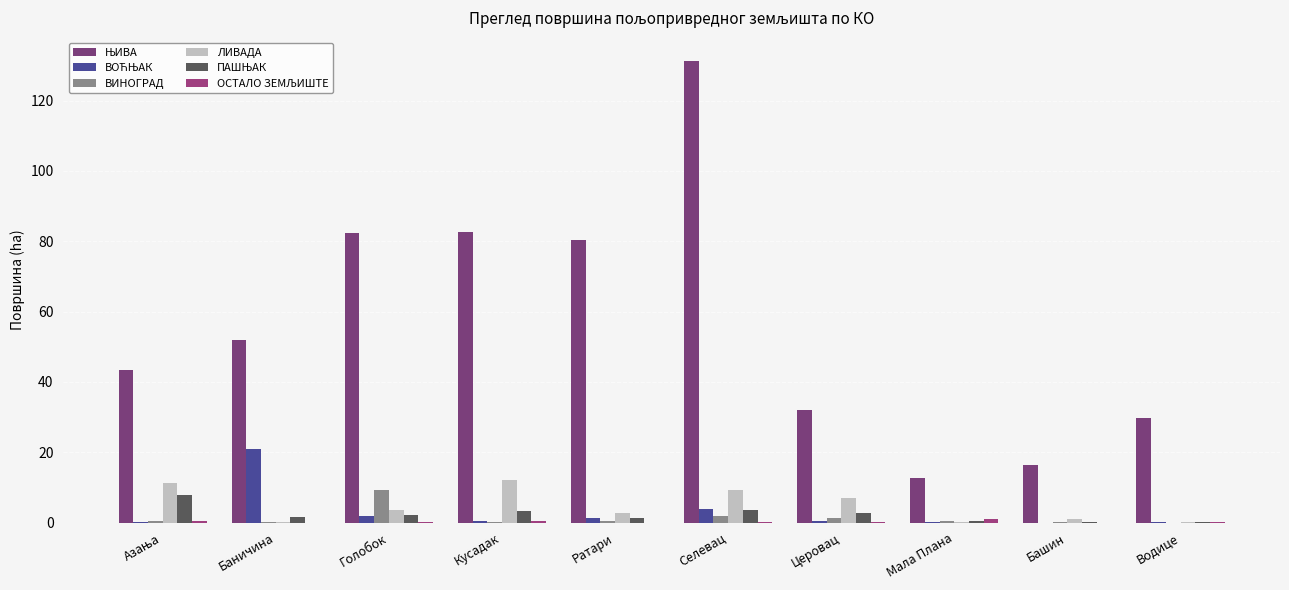

How many values in the ЛИВАДА series exceed 3?

5